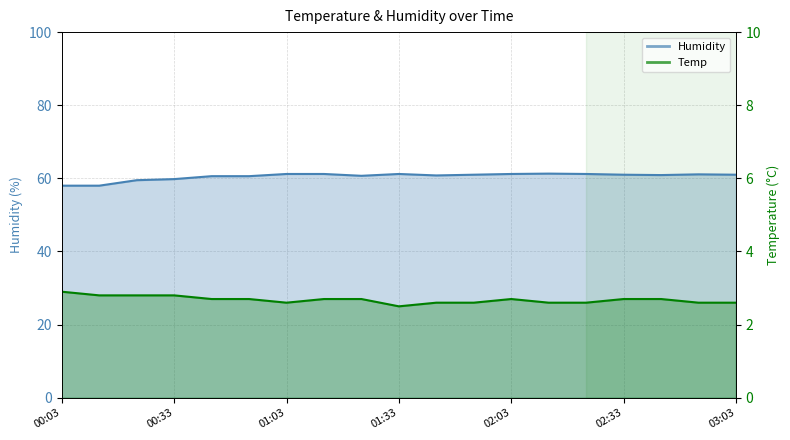

True or false: Humidity and Temp cross at least once.

False